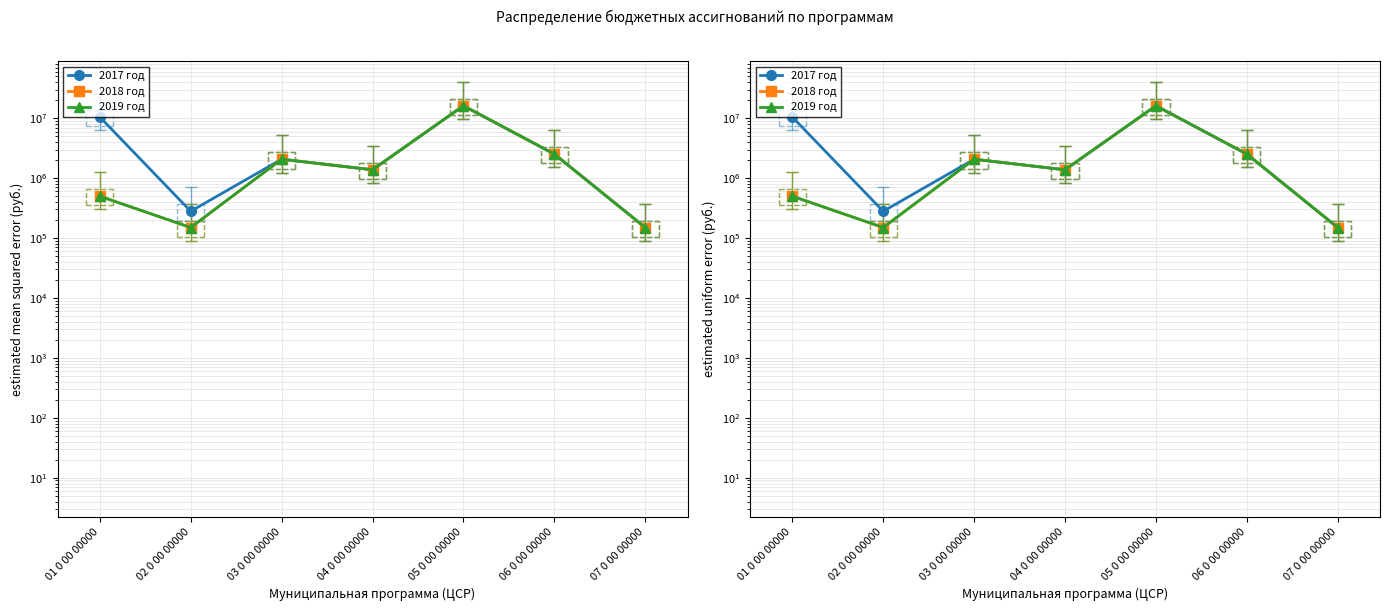

Does the chart have visible grid lines?

Yes